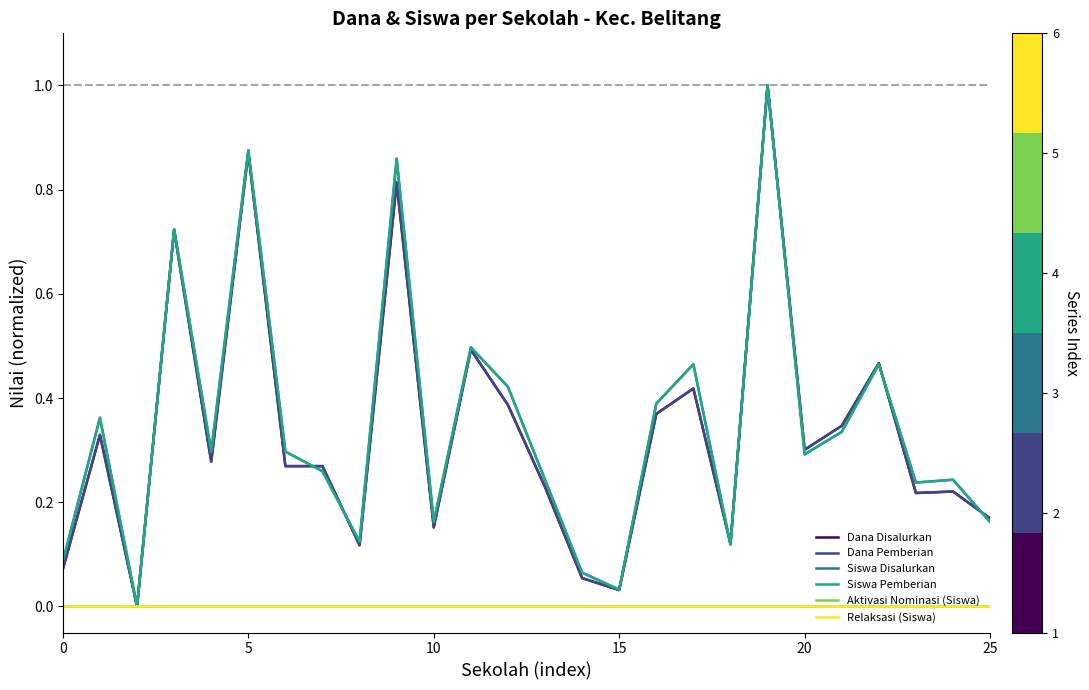

Does the chart display data point markers on the line(s)?

No